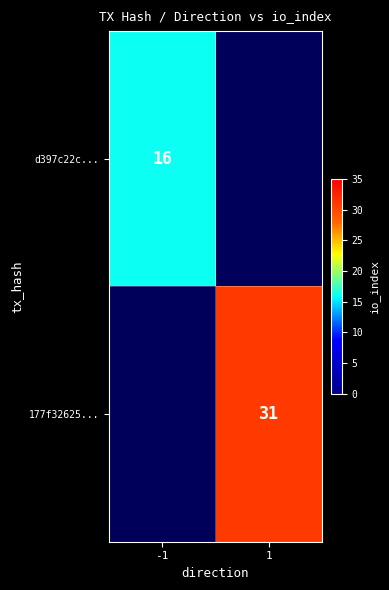

Is the value of 177f32625... at 1 greater than the value of d397c22c... at -1?

Yes